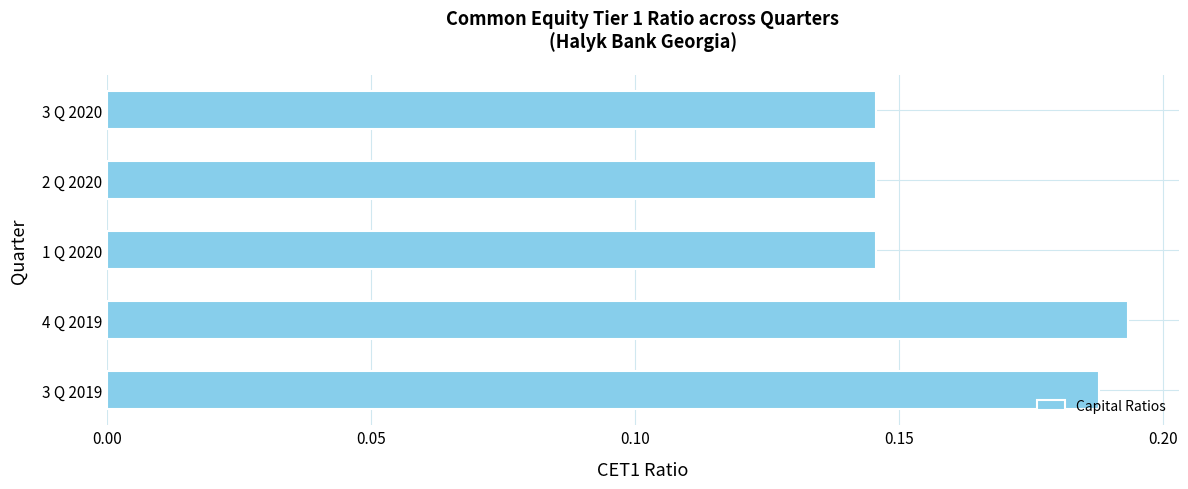

What is the sum of all values?

0.8